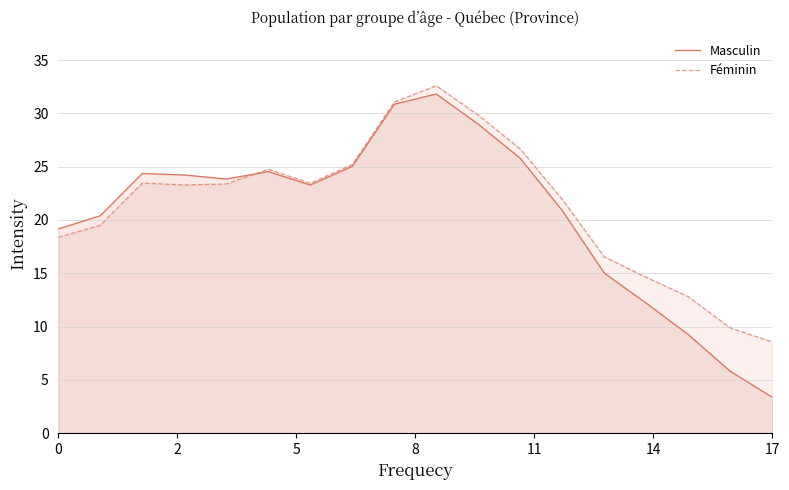

What is the highest value of the Féminin series?

32.6